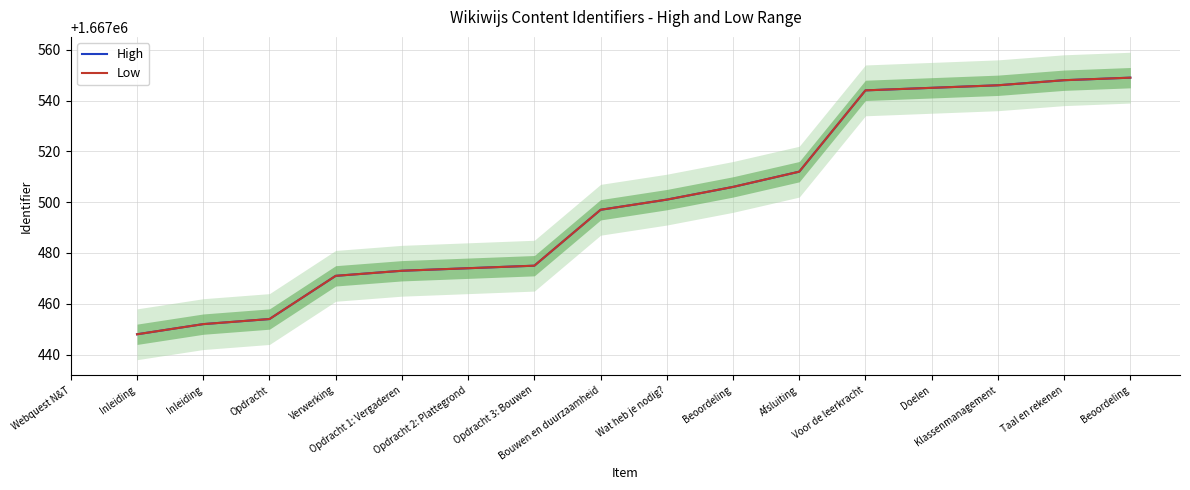

Where does the High series first go above 1667497?

Wat heb je nodig?